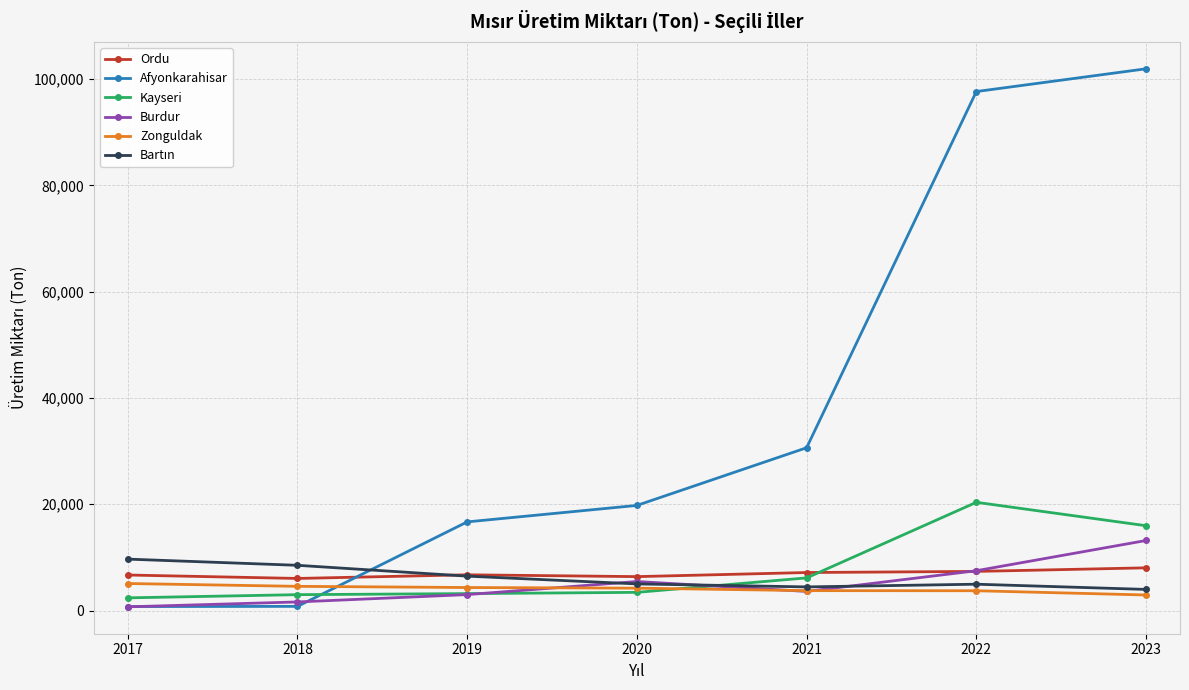

Is the value of Burdur at 2021 greater than the value of Afyonkarahisar at 2020?

No